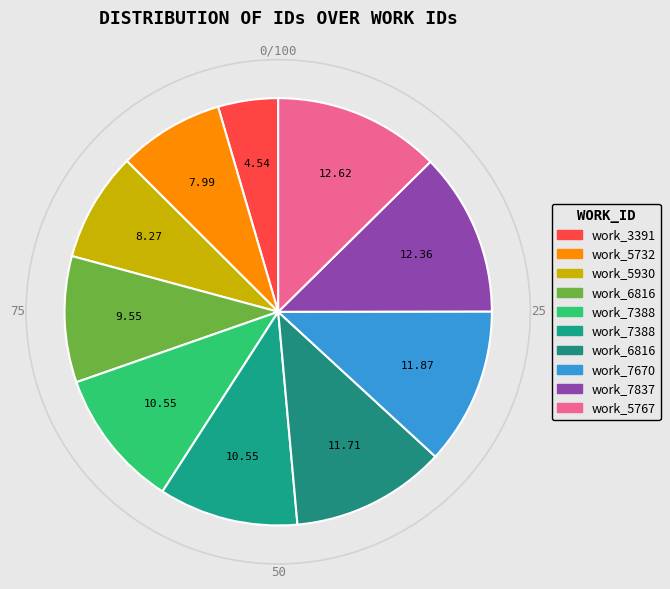

Is there a majority slice in this chart?

No